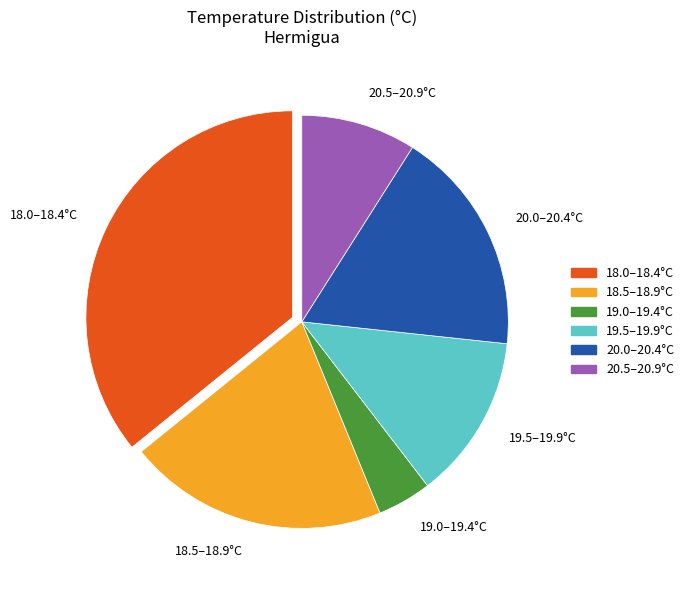

Rank the categories by value from lowest to highest.

19.0–19.4°C, 20.5–20.9°C, 19.5–19.9°C, 20.0–20.4°C, 18.5–18.9°C, 18.0–18.4°C